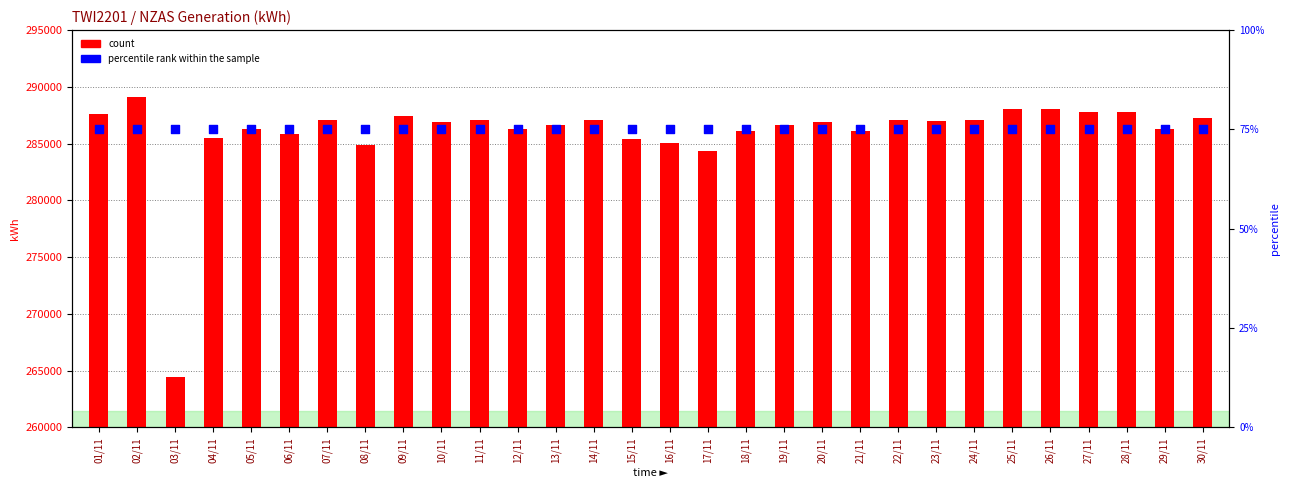

At how many categories does at least one series exceed 207951?

30